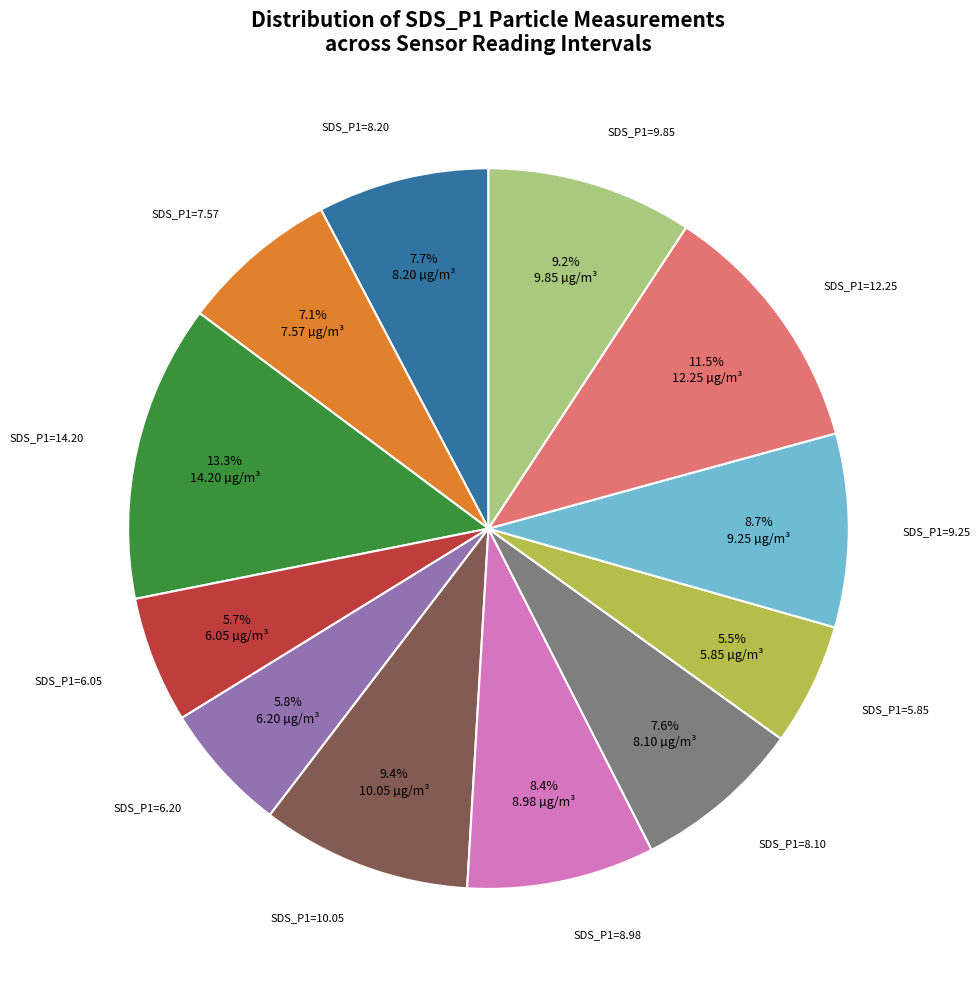

Is there any slice that represents more than half of the pie?

No